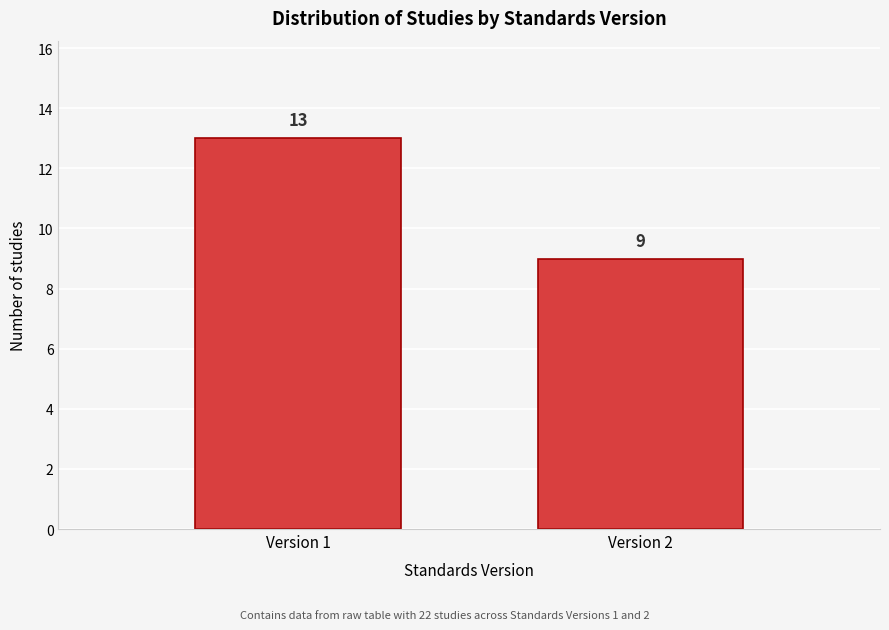

Reading left to right, transcribe all the data shown in this chart.

13	9